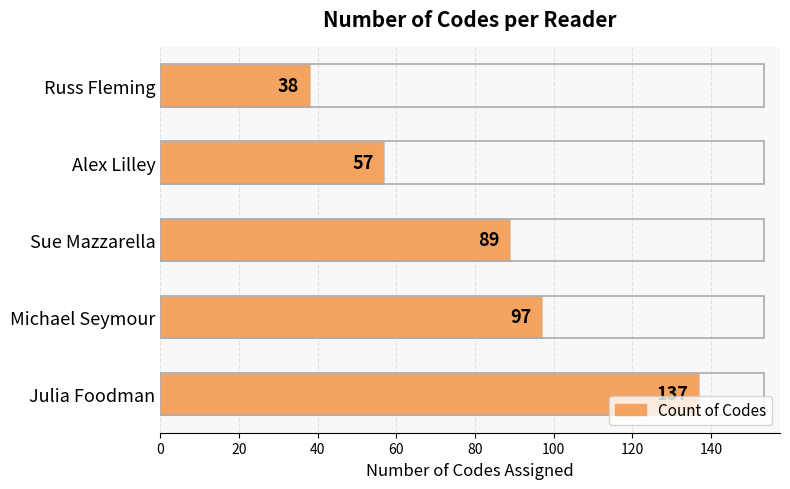

How many bars are there in total?

5